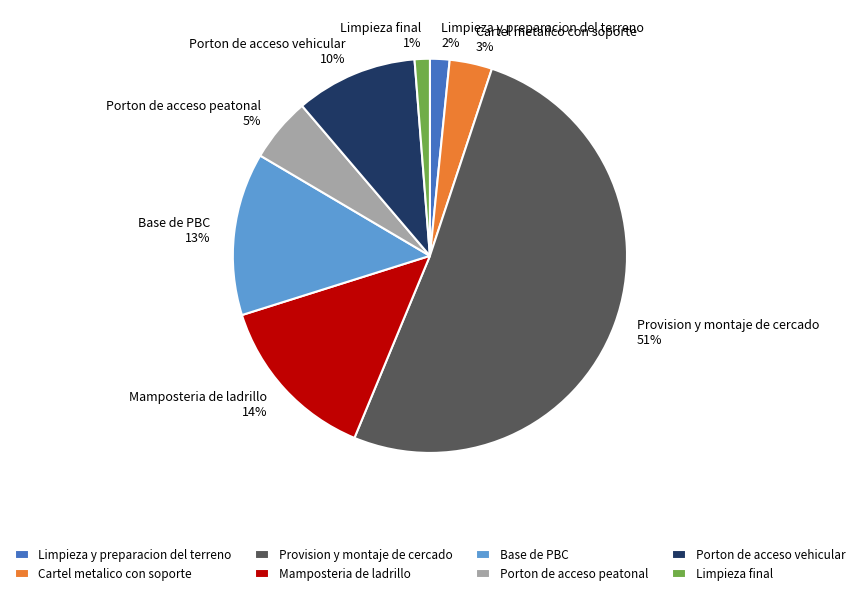

Combined, do Mamposteria de ladrillo and Limpieza final account for over 50%?

No